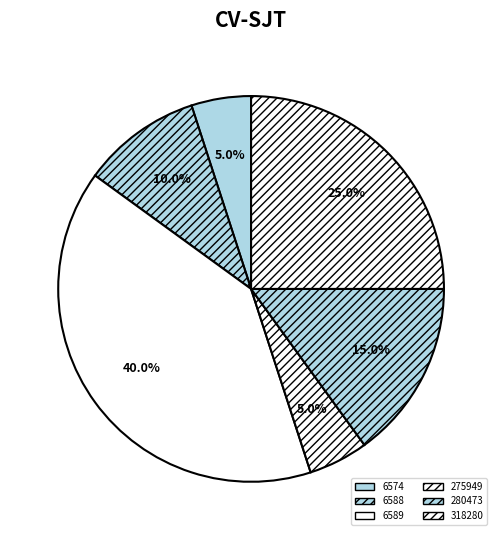

Combined, do 6574 and 6589 account for over 50%?

No